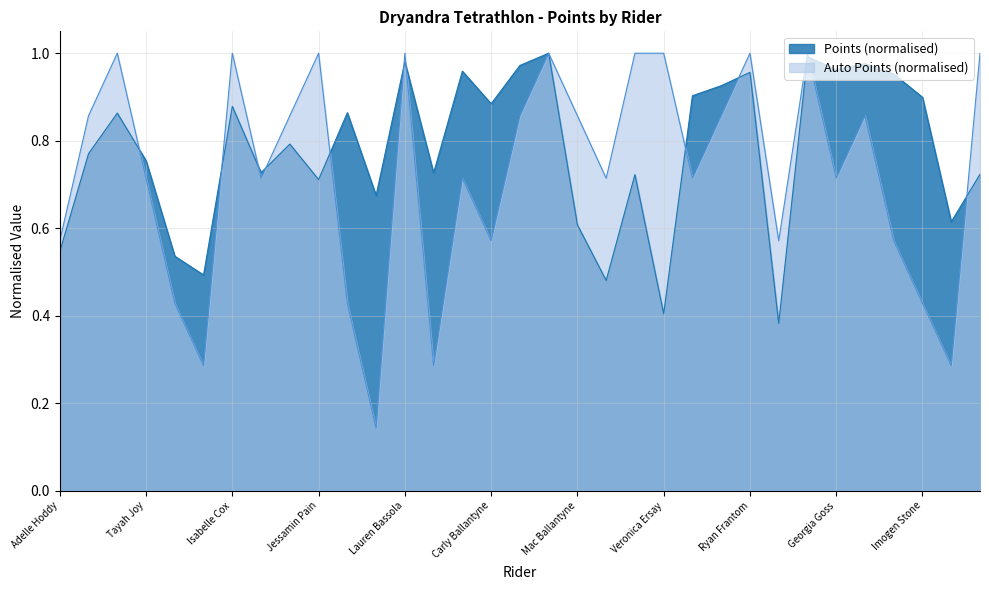

What is the sum of the Points values at Marni Bercene and Georgia Goss?

1.7